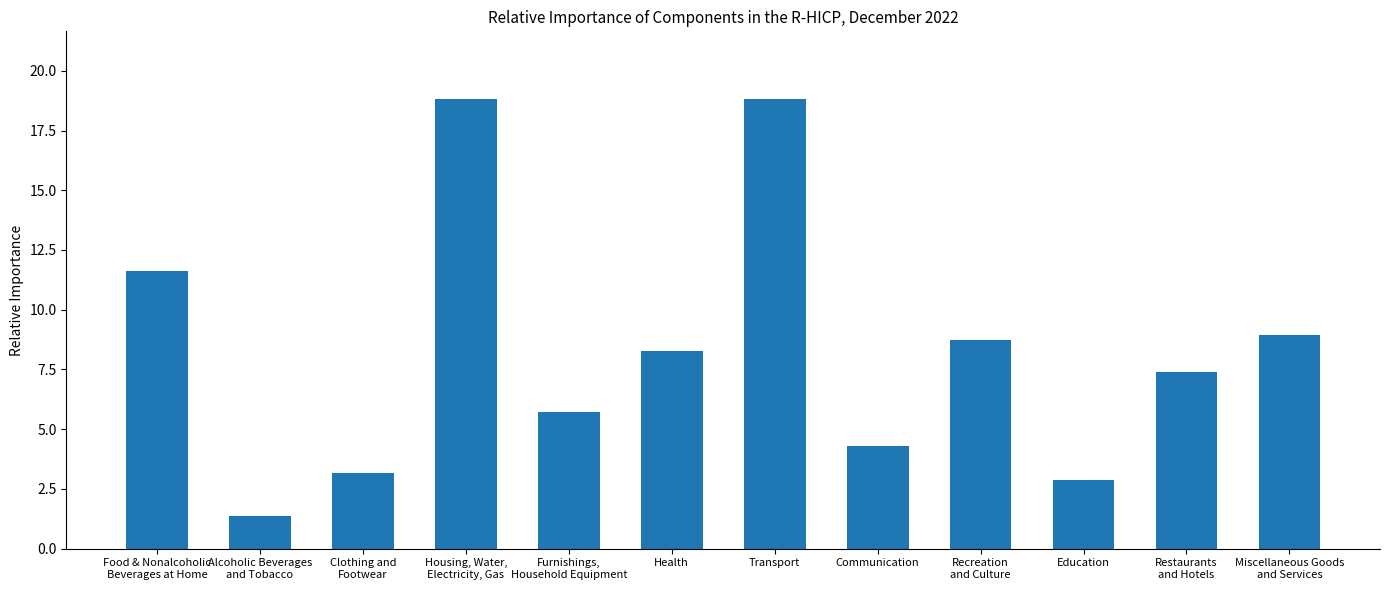

What is the maximum value shown in the chart?

18.8